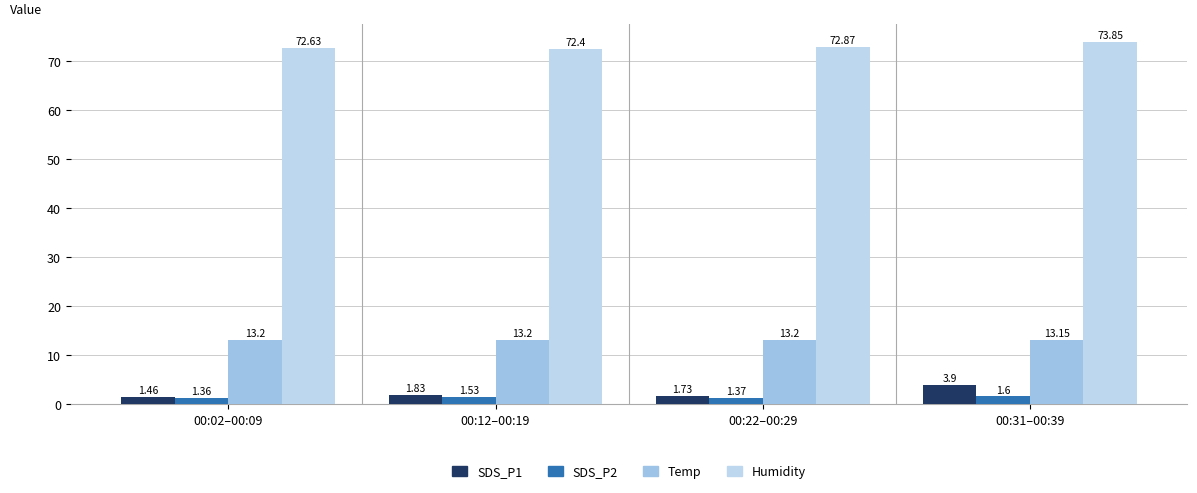

The value of SDS_P2 at 00:22–00:29 is 1.4. True or false?

True